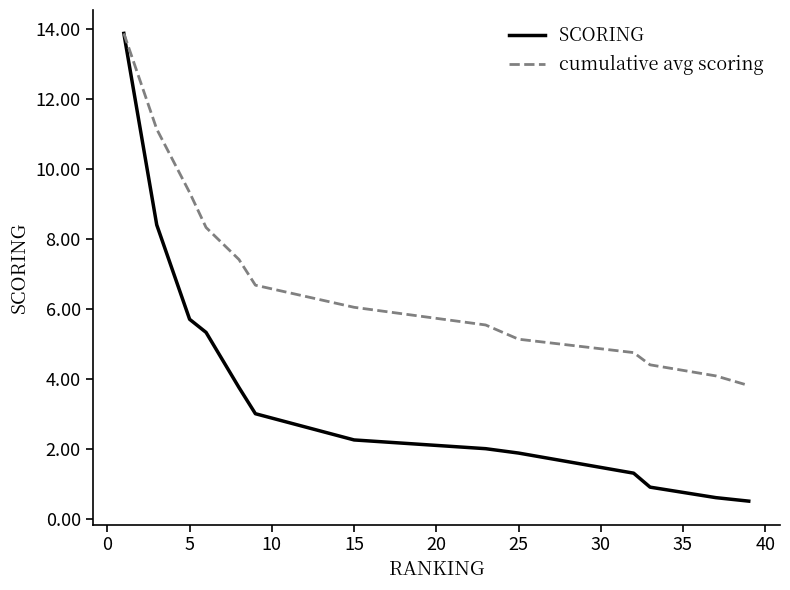

How many categories are shown in the chart?

13